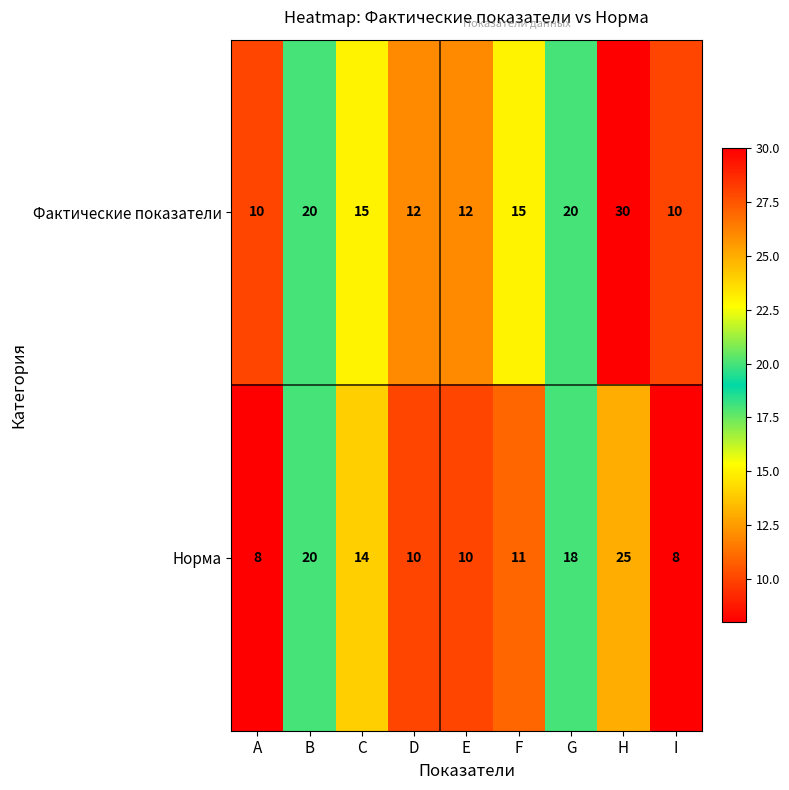

What is the difference between the highest and lowest values at F?

4